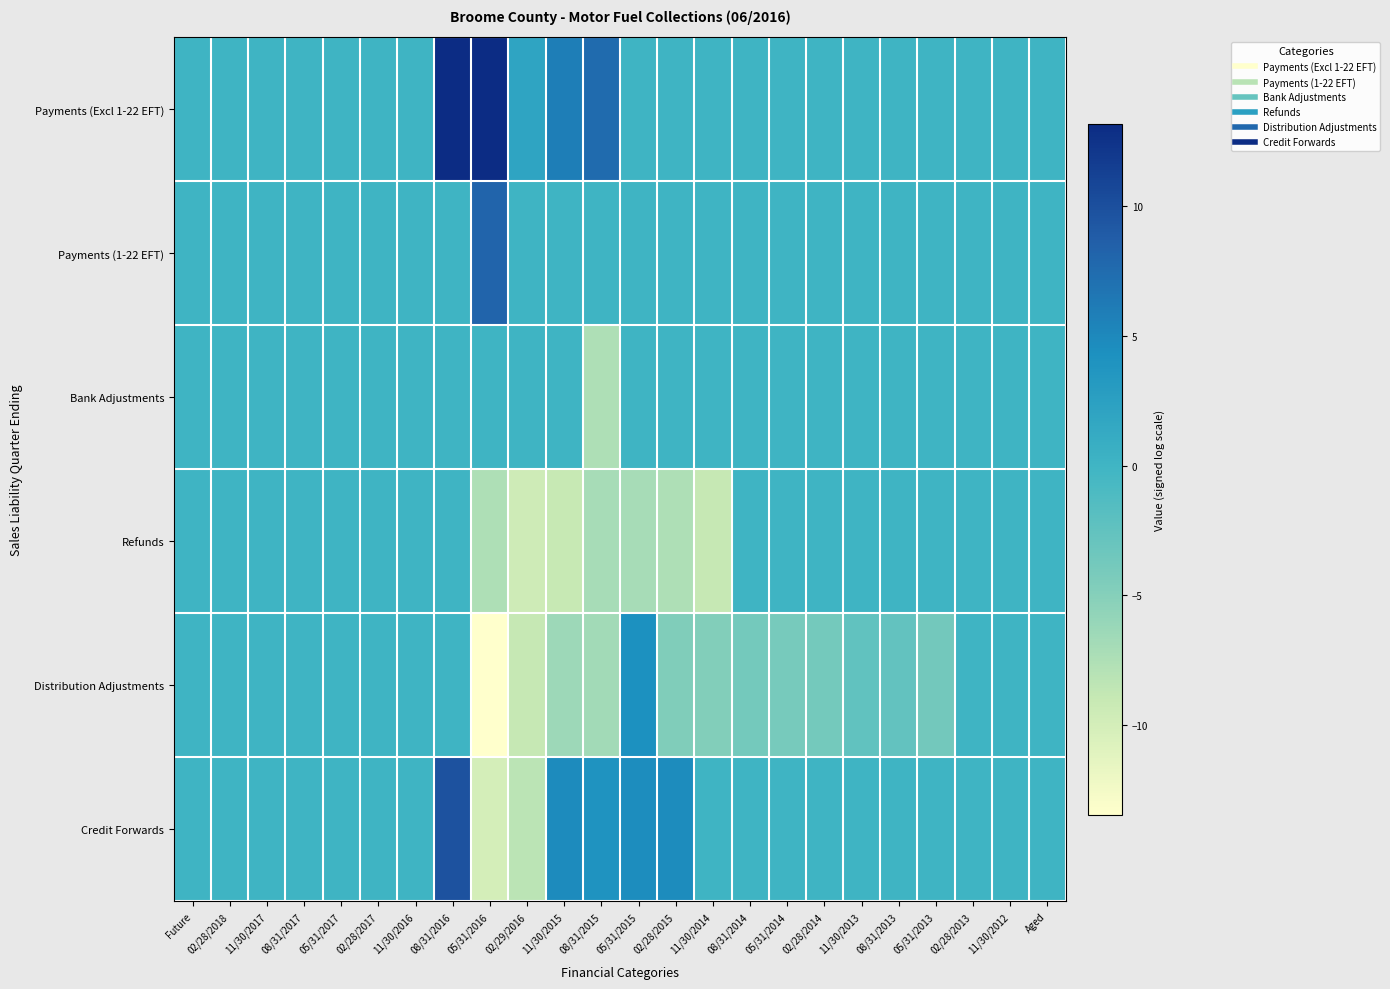

Rank the series by their maximum value, from highest to lowest.

Payments (Excl 1-22 EFT), Credit Forwards, Payments (1-22 EFT), Distribution Adjustments, Bank Adjustments, Refunds